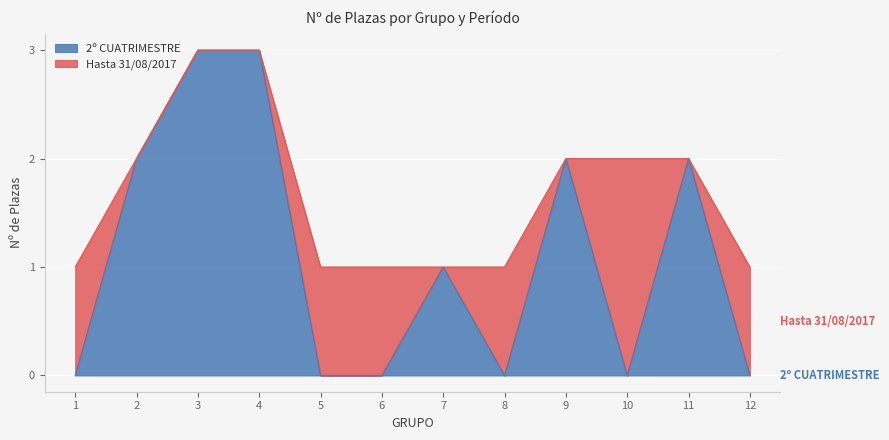

How many interior local peaks (higher than both neighbors) does the data have?

3